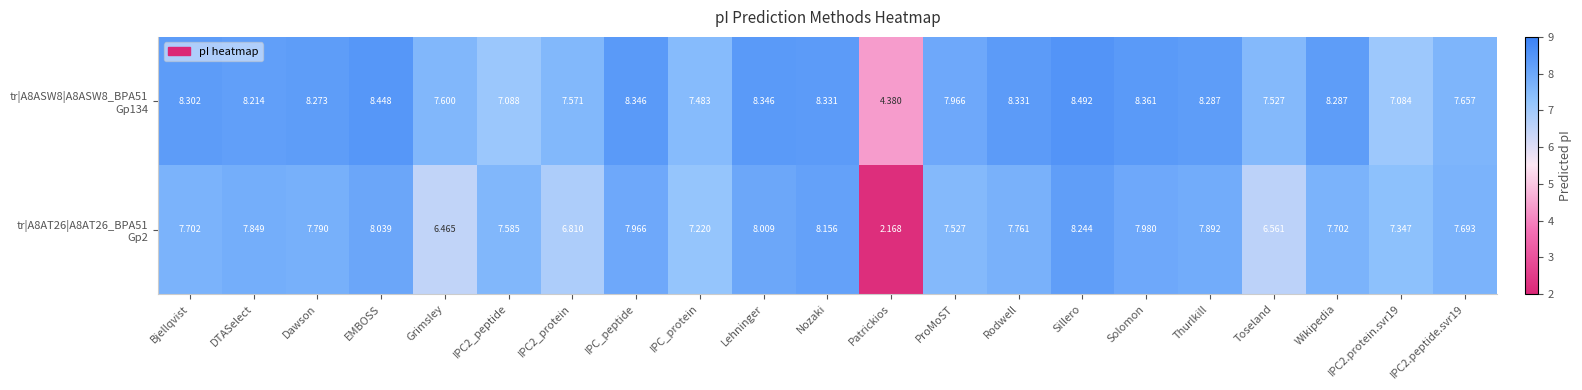

Which category has the lowest value across all series?

Patrickios